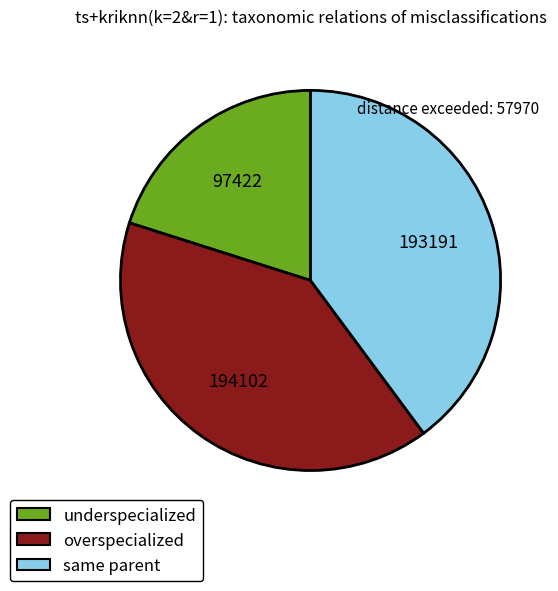

Does overspecialized account for over 50% of the chart?

No